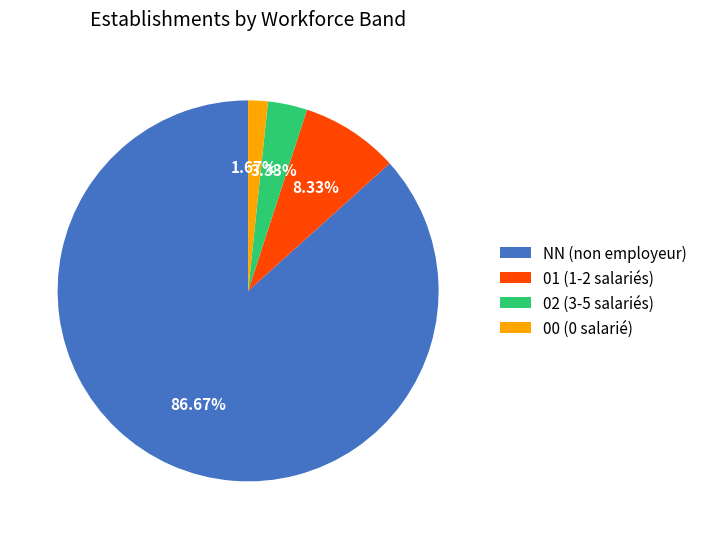

What is the largest slice in the pie chart?

NN